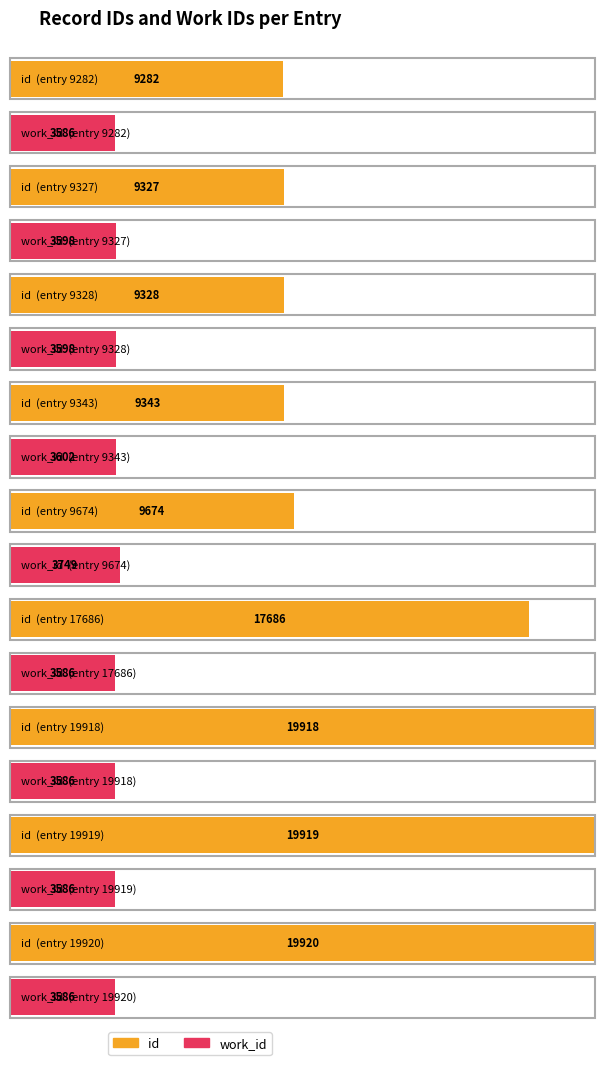

What are all the series names shown in the legend?

id, work_id